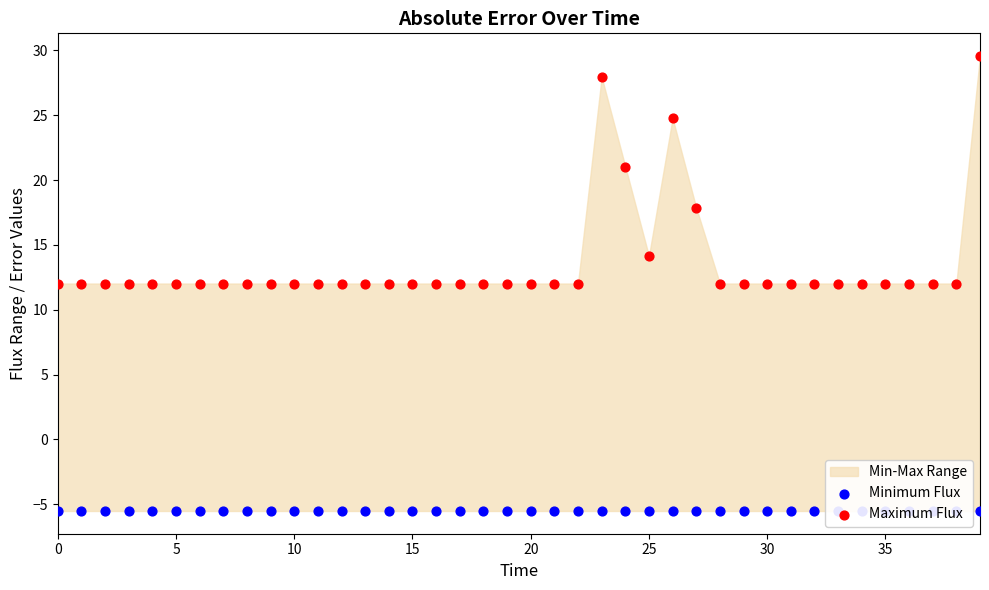

Which series reaches the maximum Y coordinate?

Maximum Flux